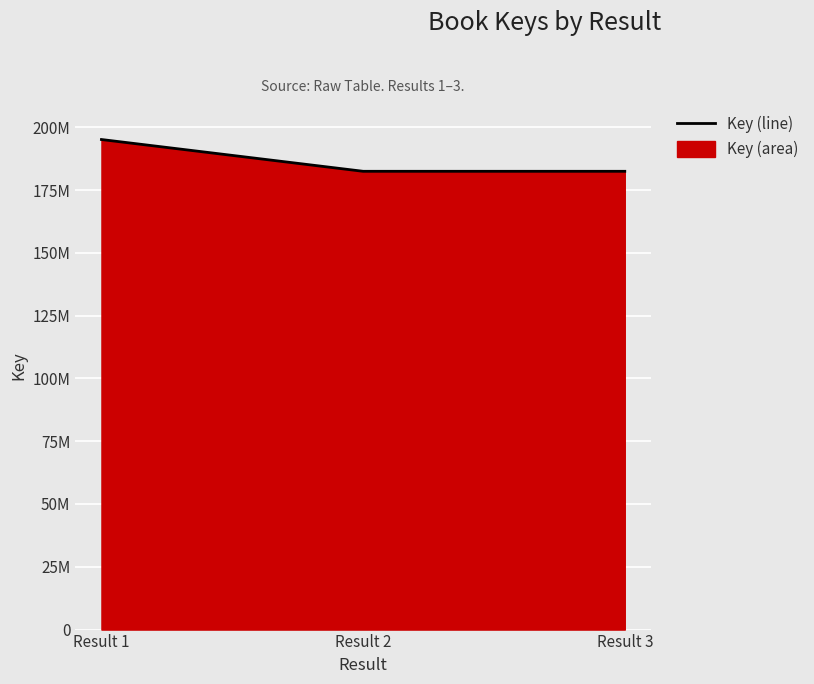

Count the number of values greater than 182455022.

1